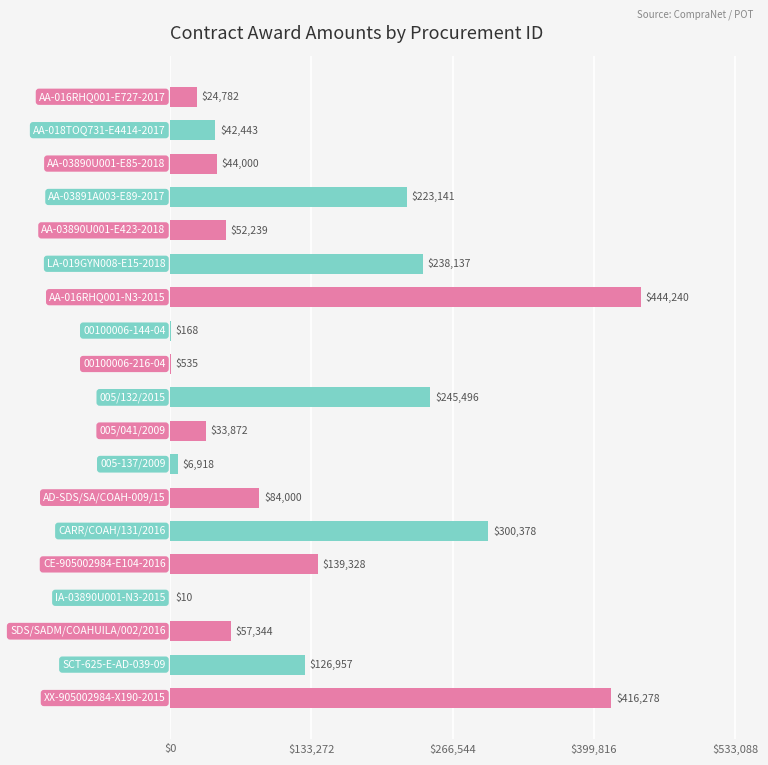

What is the sum of all values?

2480266.0